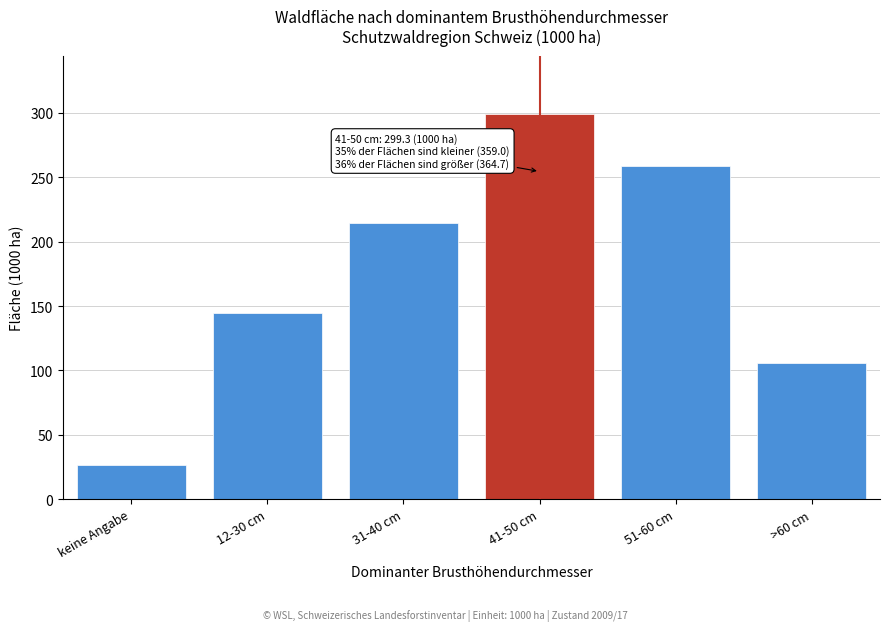

Reading left to right, what are all the values shown in this chart?

26.5	144.8	214.2	299.3	258.6	106.1